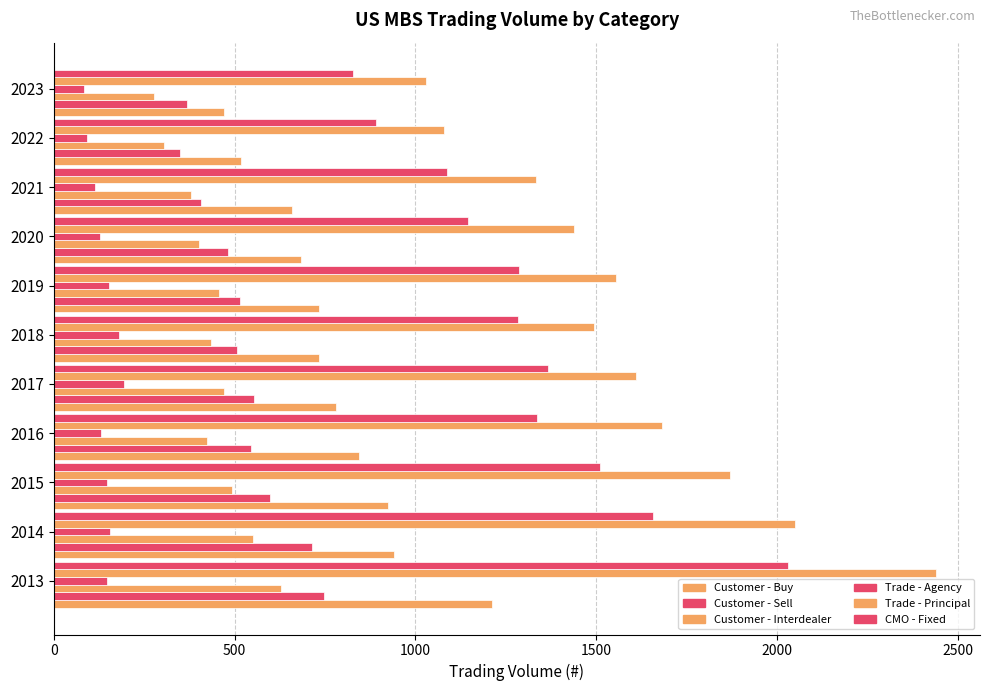

How many distinct data groups are displayed?

6